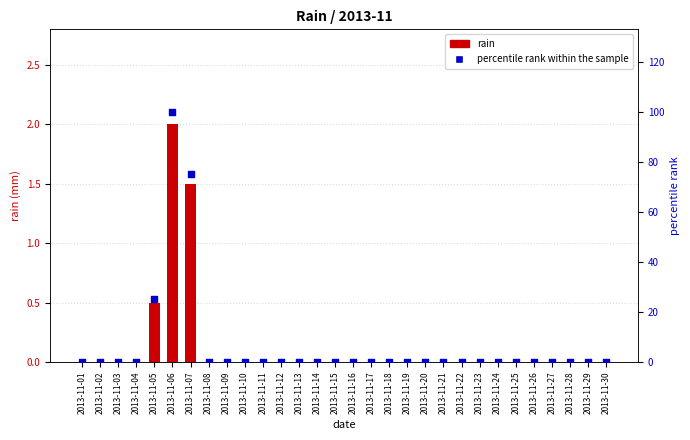

Is the value of rain at 2013-11-03 greater than the value of percentile rank within the sample at 2013-11-27?

No